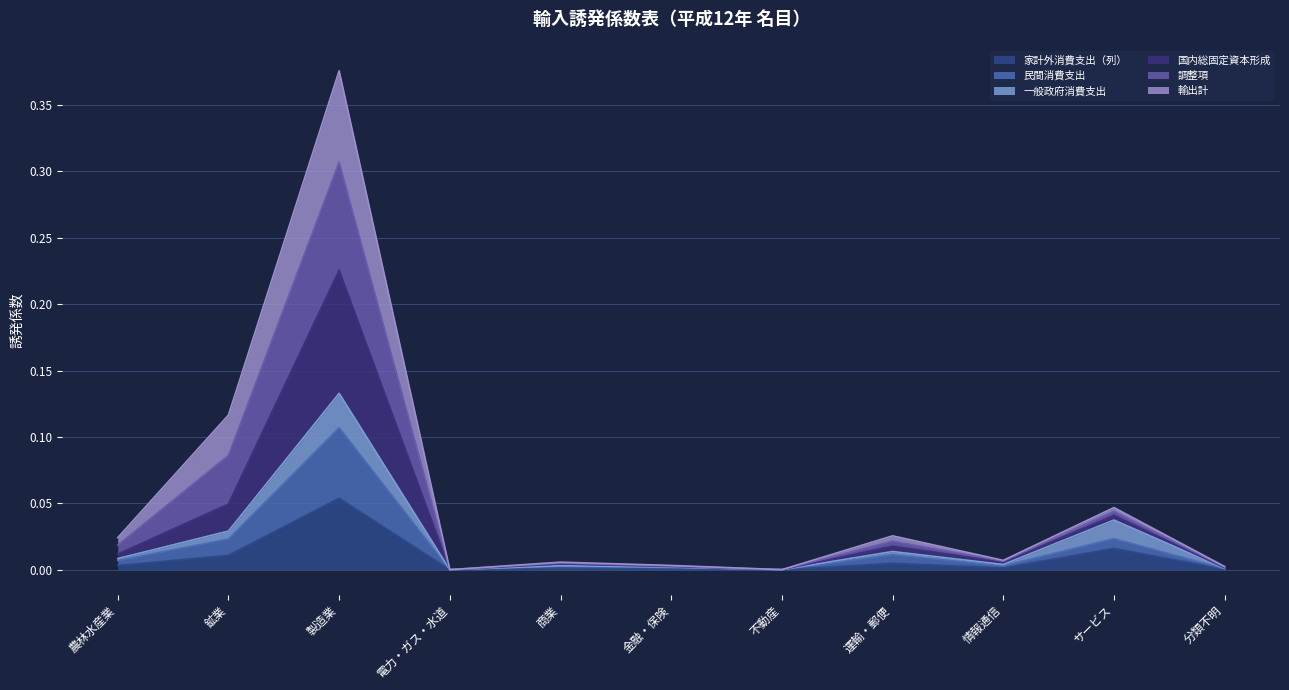

True or false: 民間消費支出 and 家計外消費支出（列） cross at least once.

False